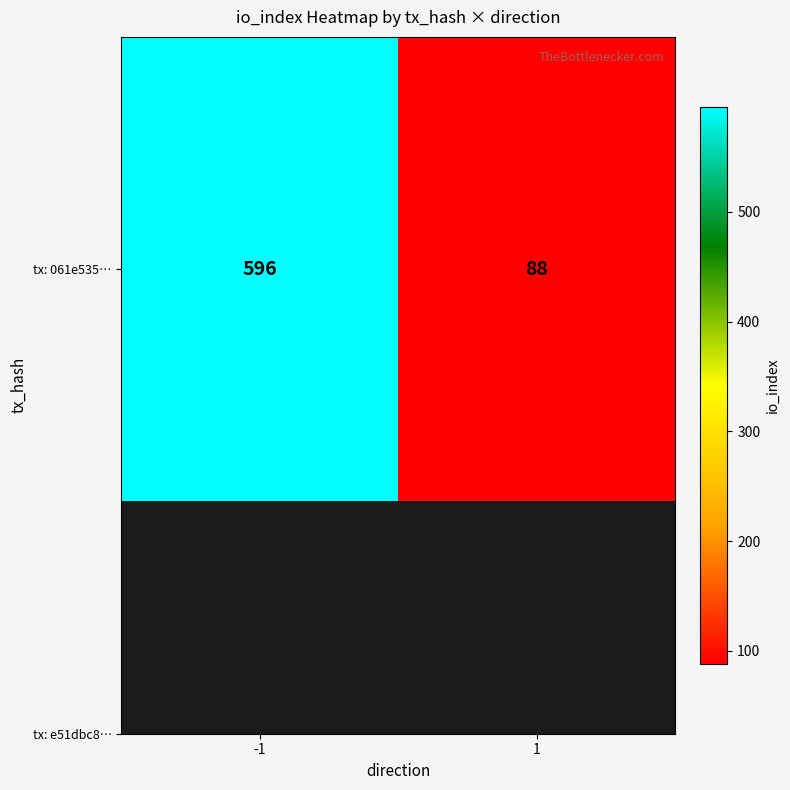

What is the average value?

342